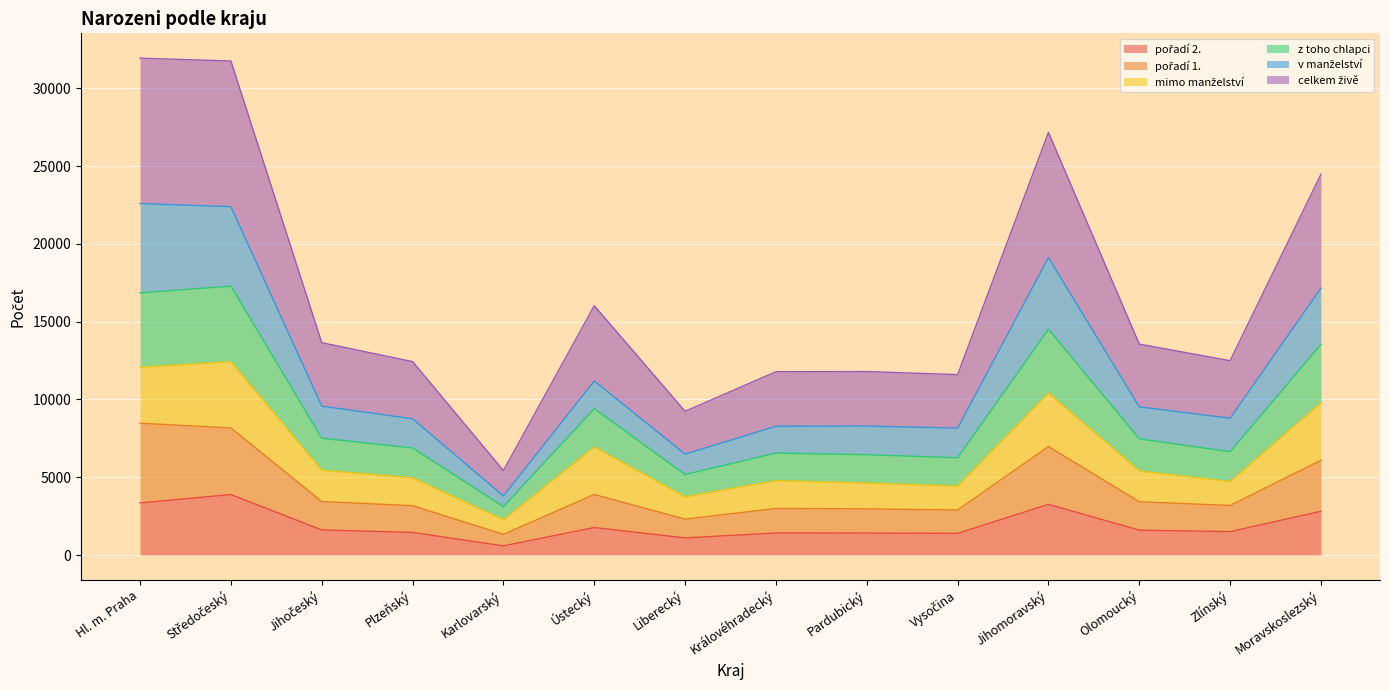

At which label is pořadí 2. closest to 2236?

Ústecký